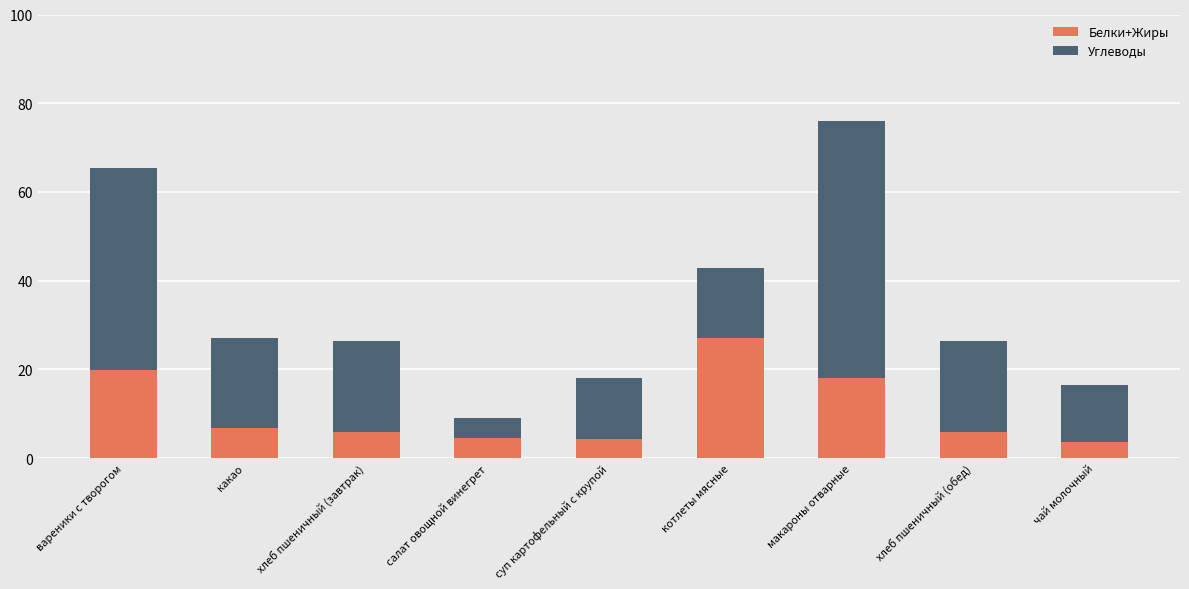

What is the difference between the maximum and minimum values in the Белки+Жиры series?

23.4